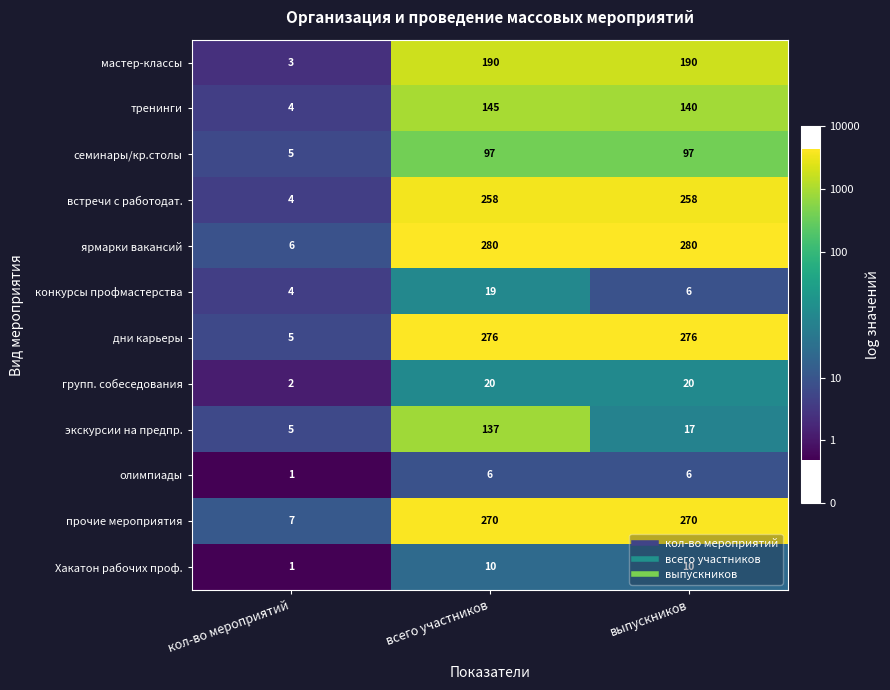

How many data points in экскурсии на предпр. are less than 17?

1